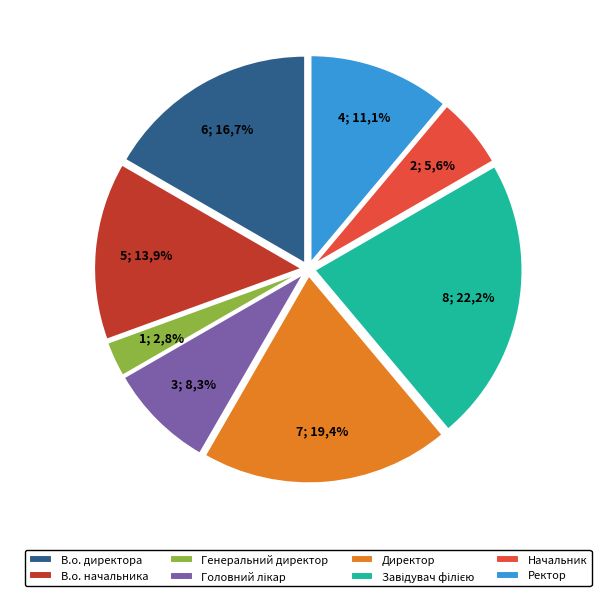

To the nearest percent, what is the average slice percentage?

12%